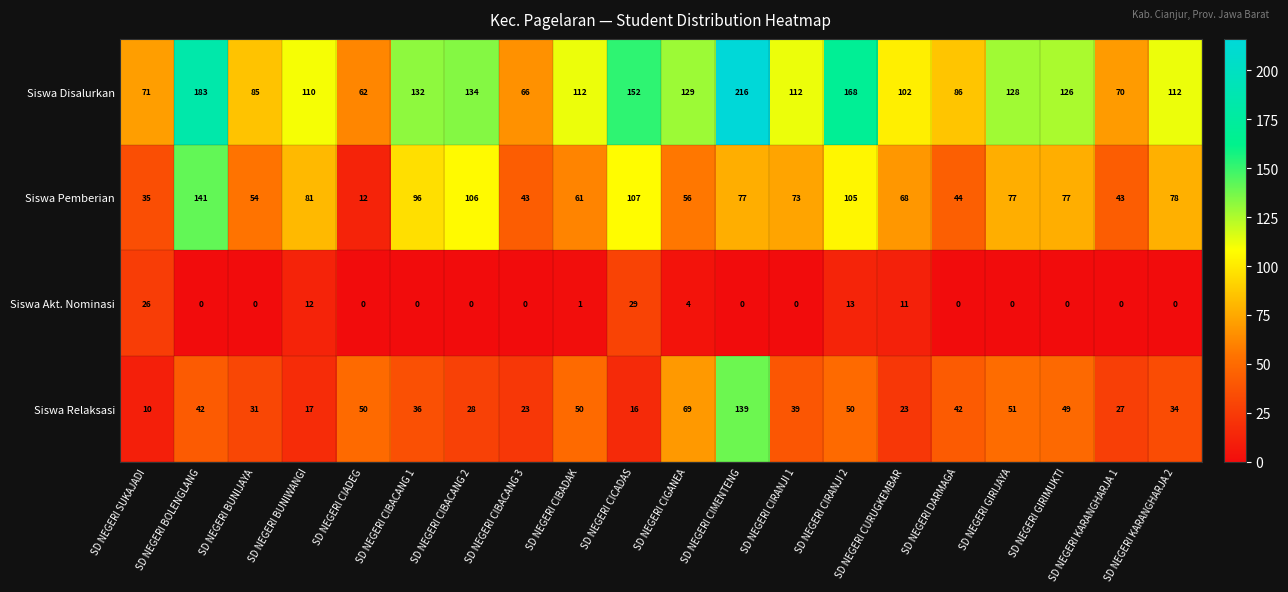

What is the approximate value of Siswa Pemberian at SD NEGERI CIADEG, to the nearest 10?

10